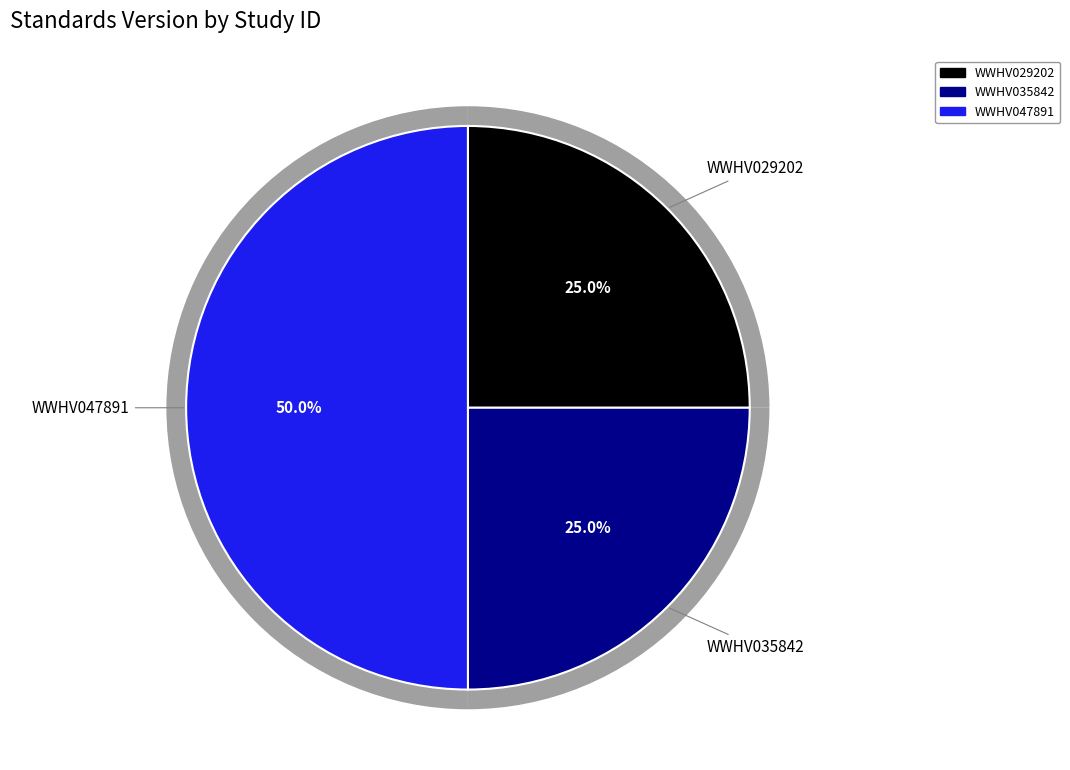

Which category has the smallest portion of the pie?

WWHV029202